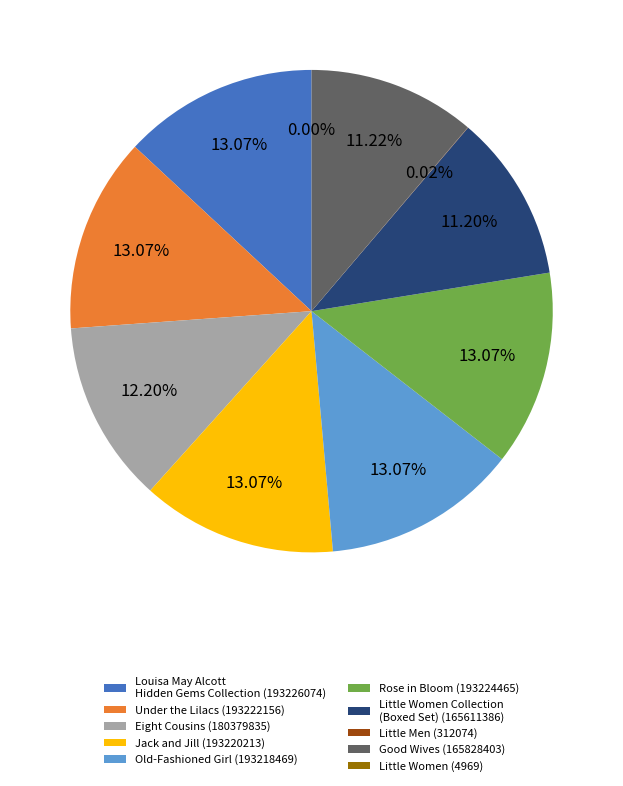

Combined, do Good Wives (165828403) and Little Women Collection (Boxed Set) (165611386) account for over 50%?

No